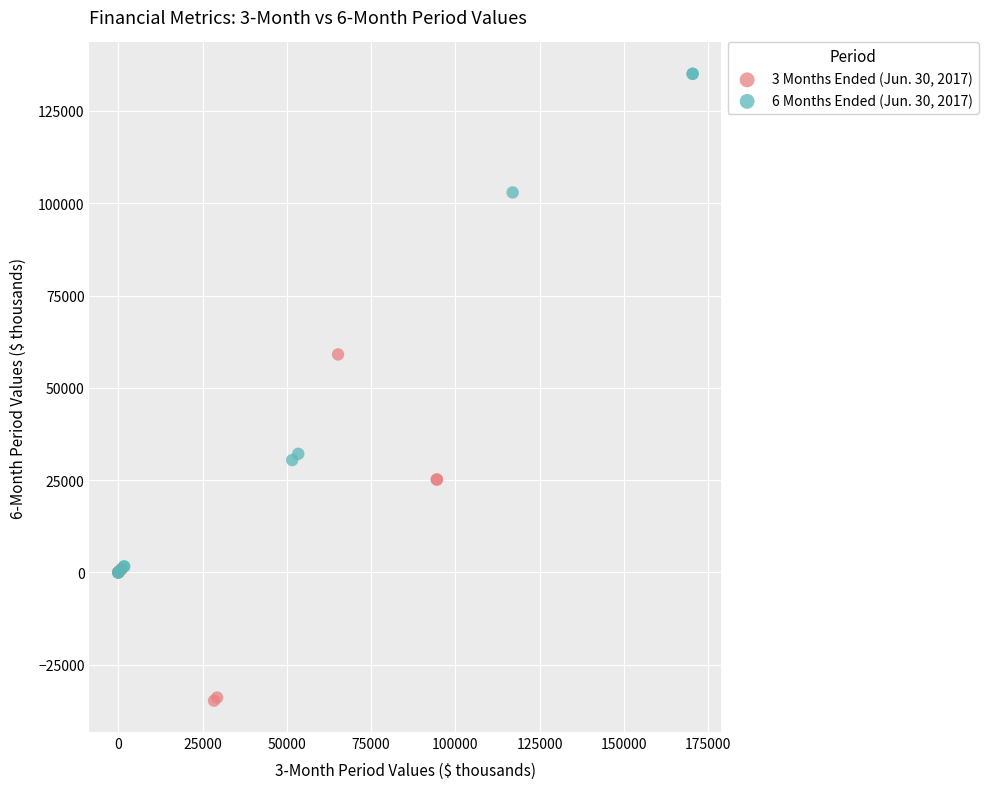

Which series has the widest spread of Y values?

6 Months Ended (Jun. 30, 2017)